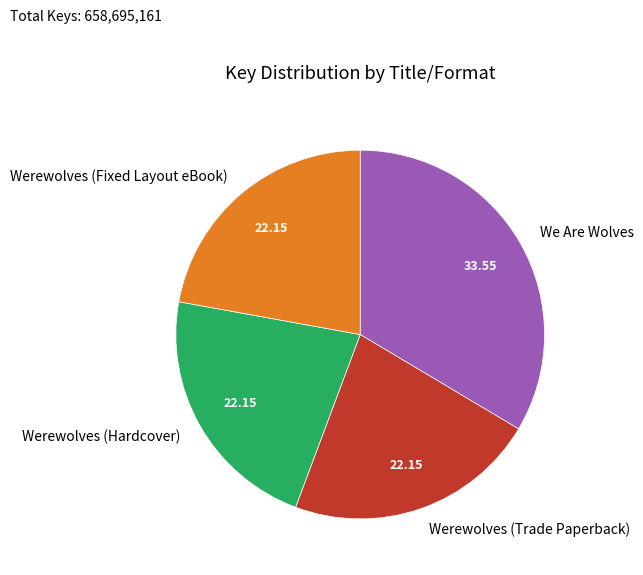

How many slices are in this pie chart?

4